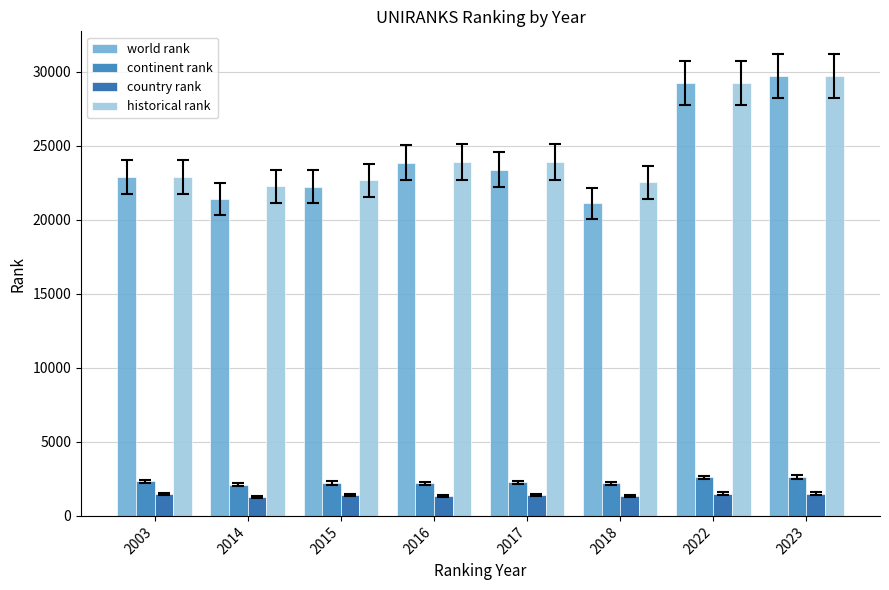

What is the average value of the historical rank series?

24647.2